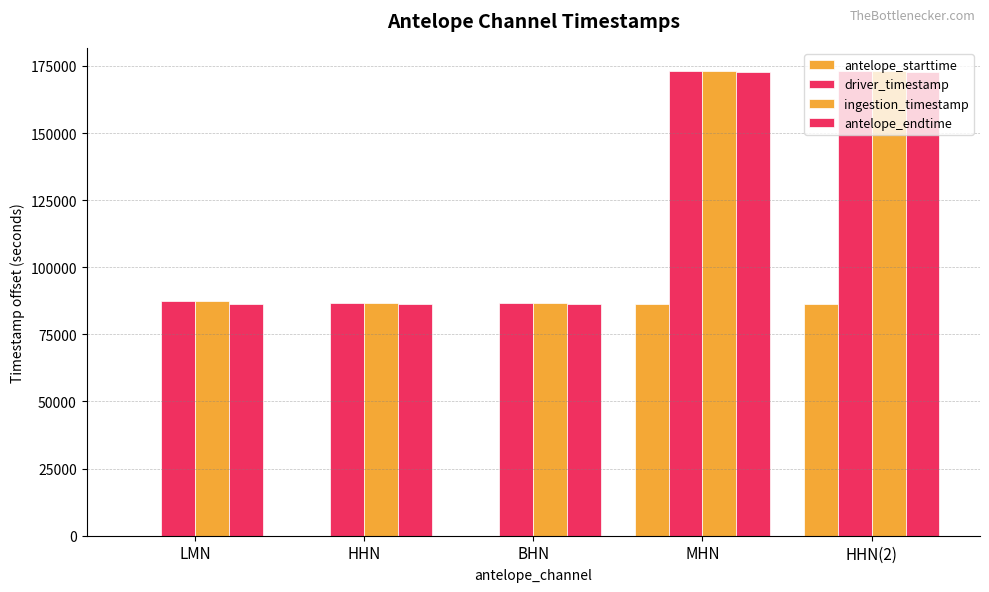

At BHN, list the series in order from largest to smallest.

ingestion_timestamp, driver_timestamp, antelope_endtime, antelope_starttime